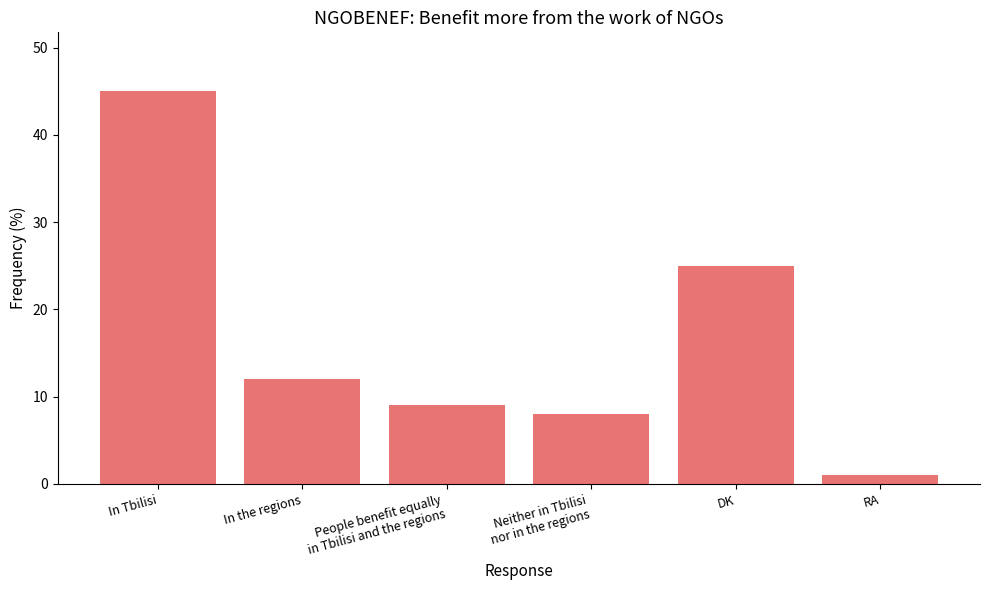

Reading left to right, list all the values displayed in this chart.

45	12	9	8	25	1